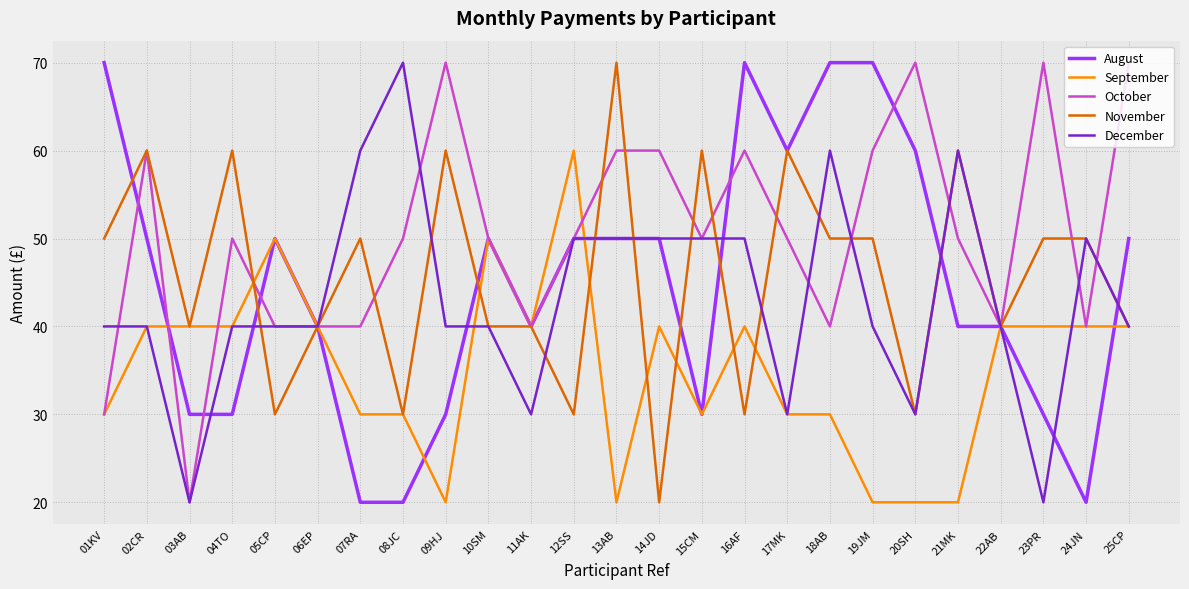

What is the maximum value shown in the chart?

70